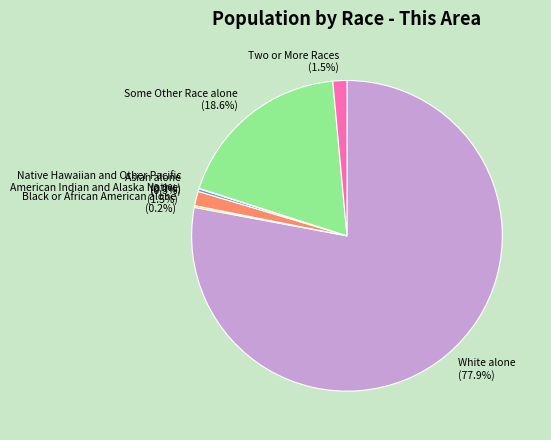

To the nearest percent, what is the difference between the largest and smallest slice percentages?

78%